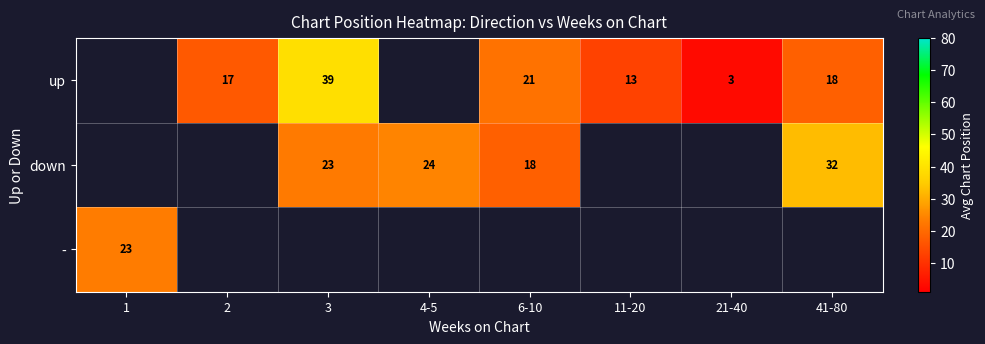

Between 41-80 and 1, which is larger?

1